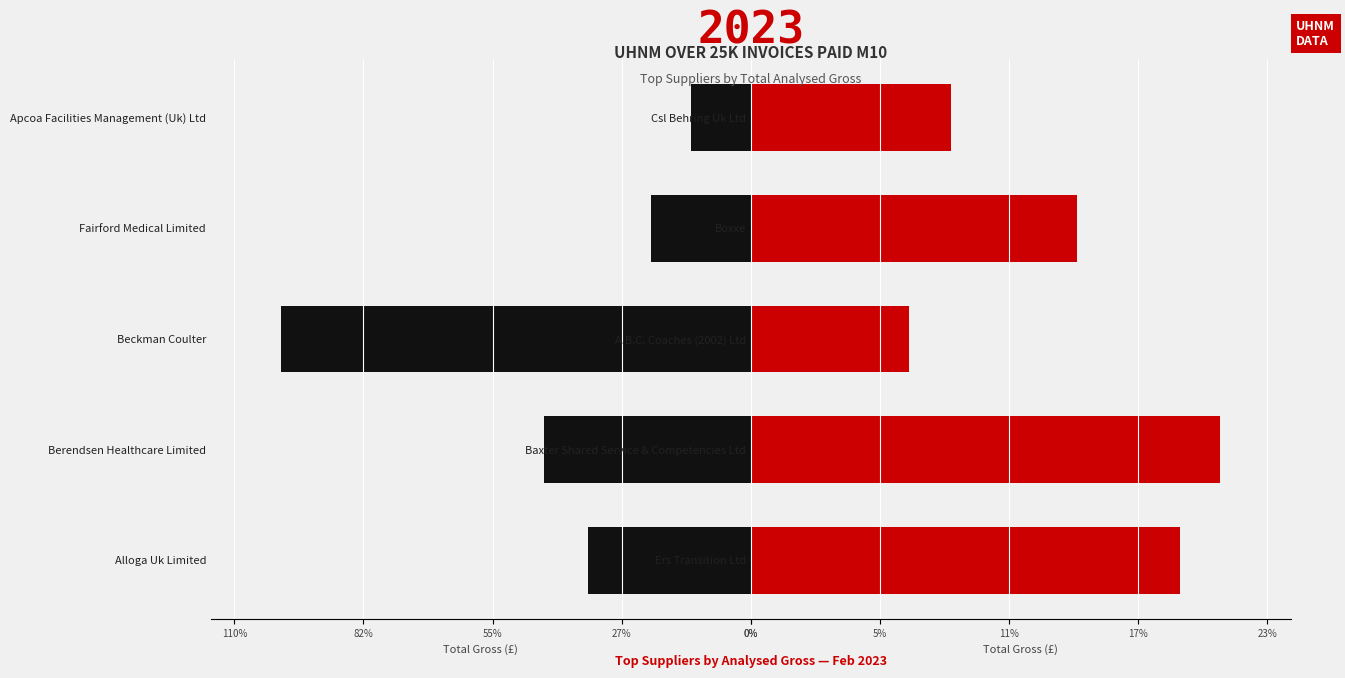

How many bars are there in each group?

2